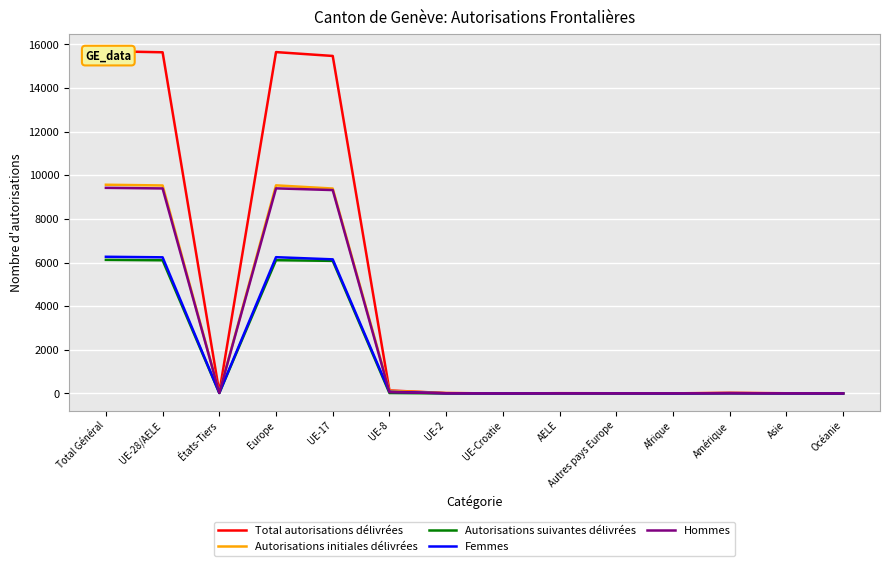

Where is the first local minimum for Femmes?

États-Tiers